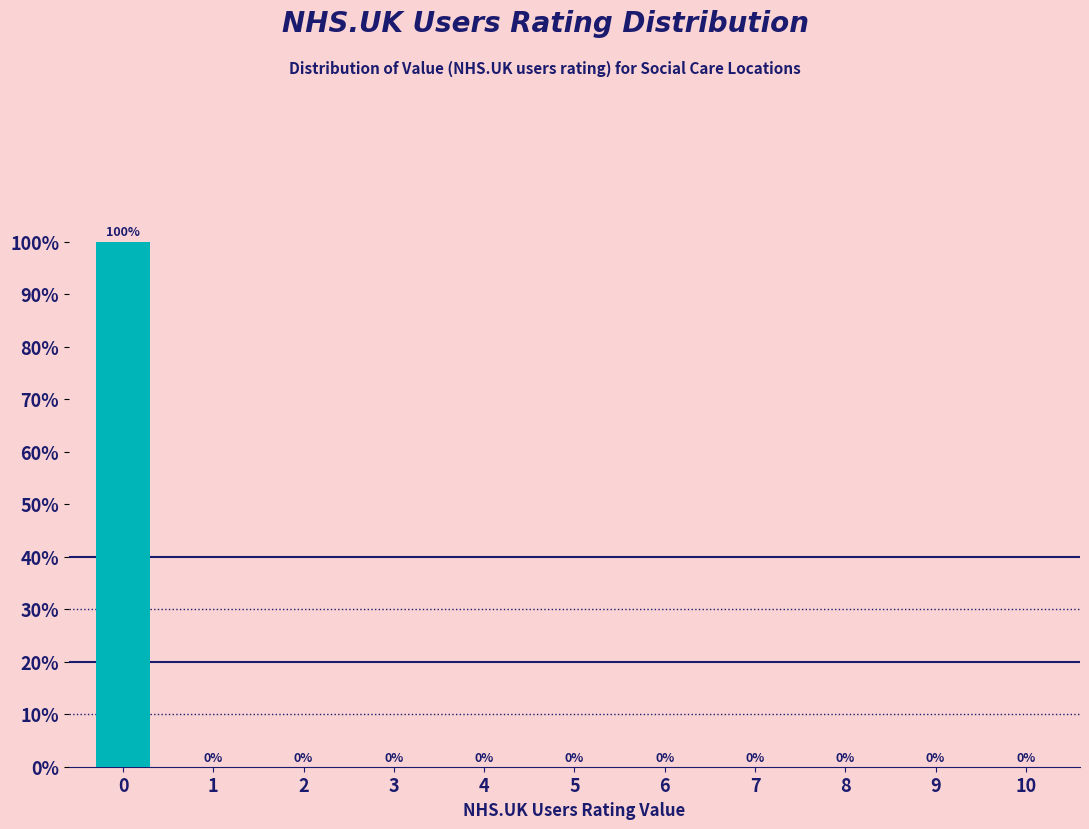

Reading right to left, transcribe all the data shown in this chart.

10=0	9=0	8=0	7=0	6=0	5=0	4=0	3=0	2=0	1=0	0=100